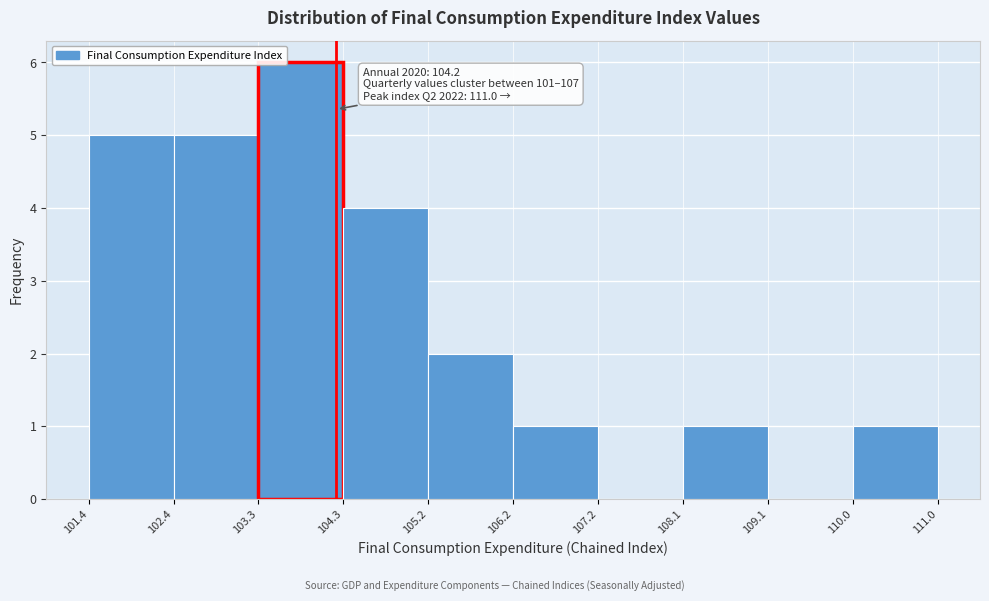

Over which range of the x-axis is the bar tallest?

103.3 to 104.3